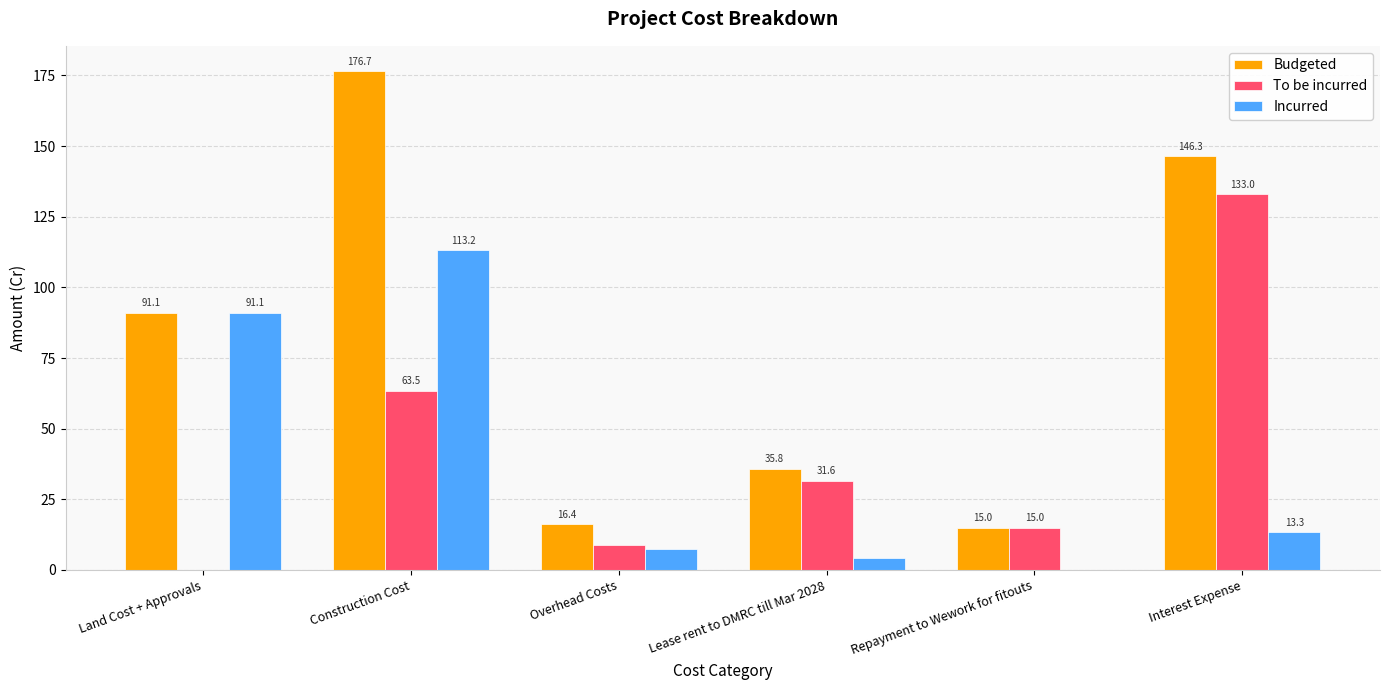

How many values in the Budgeted series exceed 91?

3